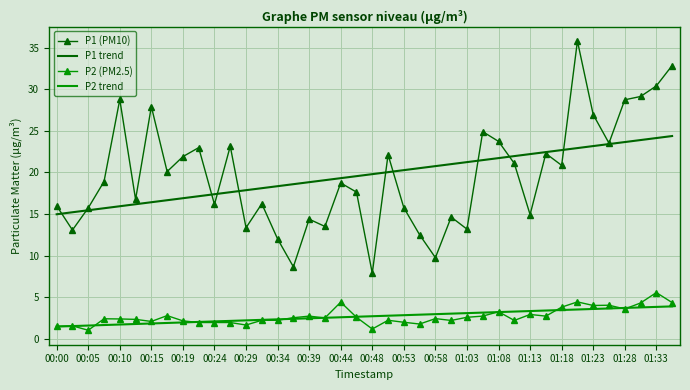

What is the minimum value for P1 trend?

15.0